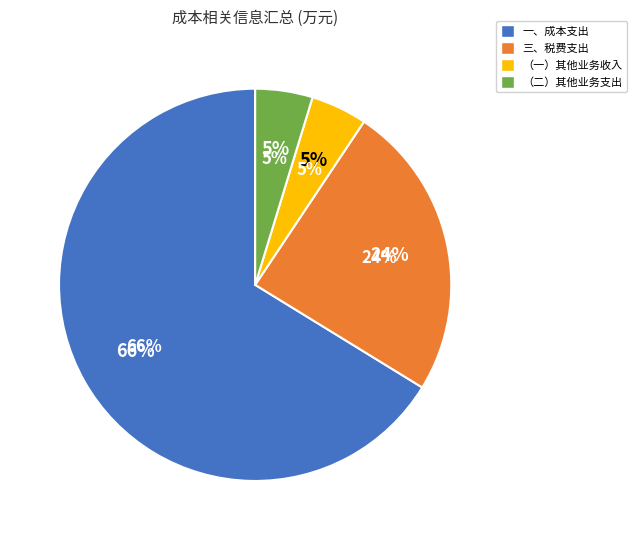

Combined, do 一、成本支出 and （二）其他业务支出 account for over 50%?

Yes